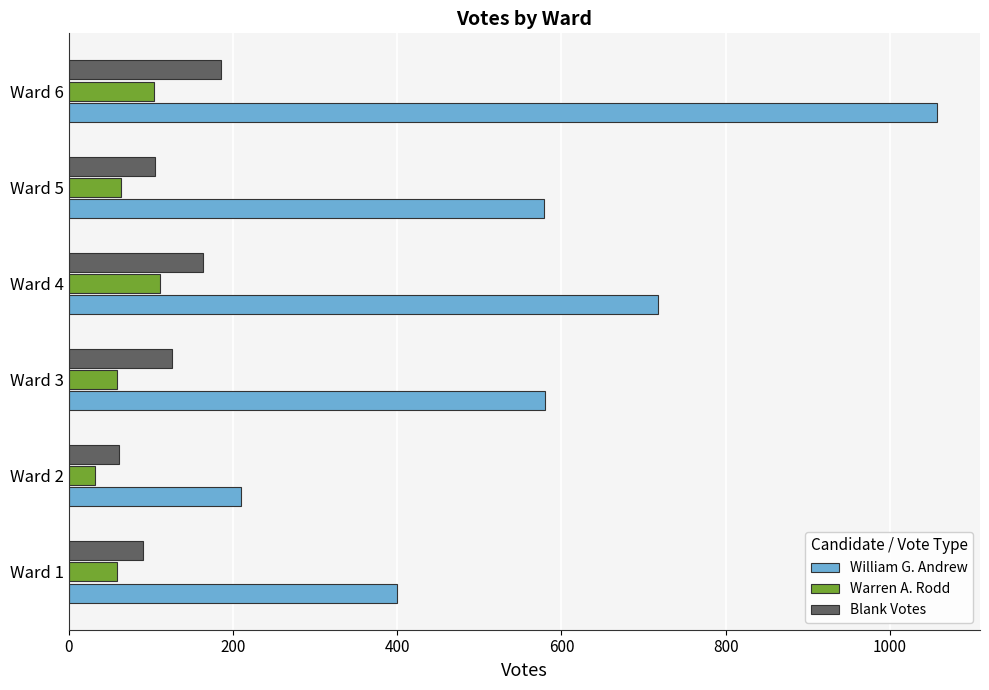

How many categories are shown in the chart?

6